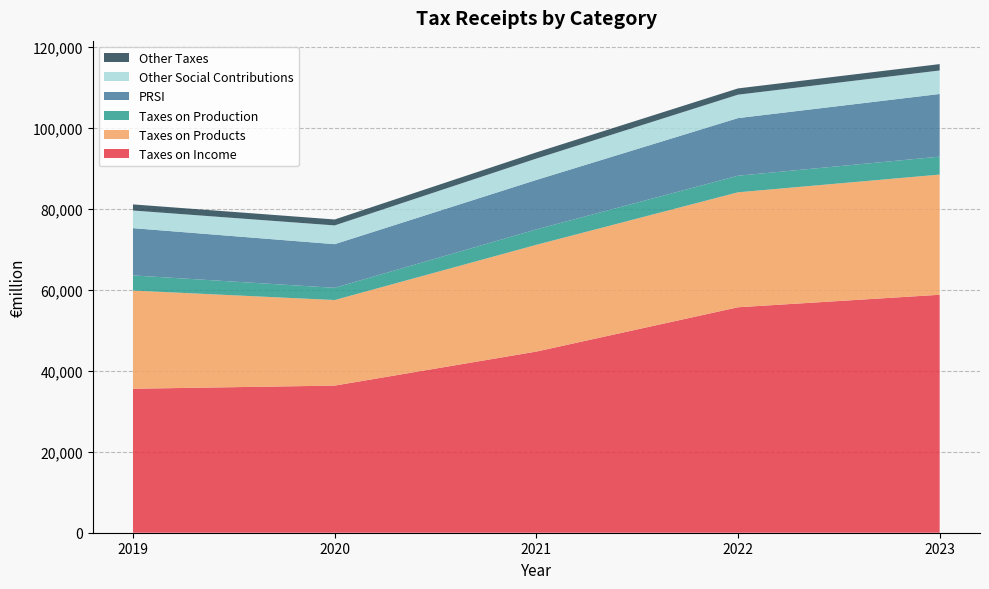

Reading left to right, list all the values displayed in this chart.

Taxes on Income: 2019=35560	2020=36333	2021=44737	2022=55681	2023=58770
Taxes on Products: 2019=24246	2020=21135	2021=26366	2022=28396	2023=29685
Taxes on Production: 2019=3745	2020=3019	2021=3812	2022=4090	2023=4428
PRSI: 2019=11671	2020=10777	2021=12212	2022=14233	2023=15476
Other Social Contributions: 2019=4356	2020=4633	2021=5277	2022=5787	2023=5805
Other Taxes: 2019=1511	2020=1465	2021=1528	2022=1546	2023=1575